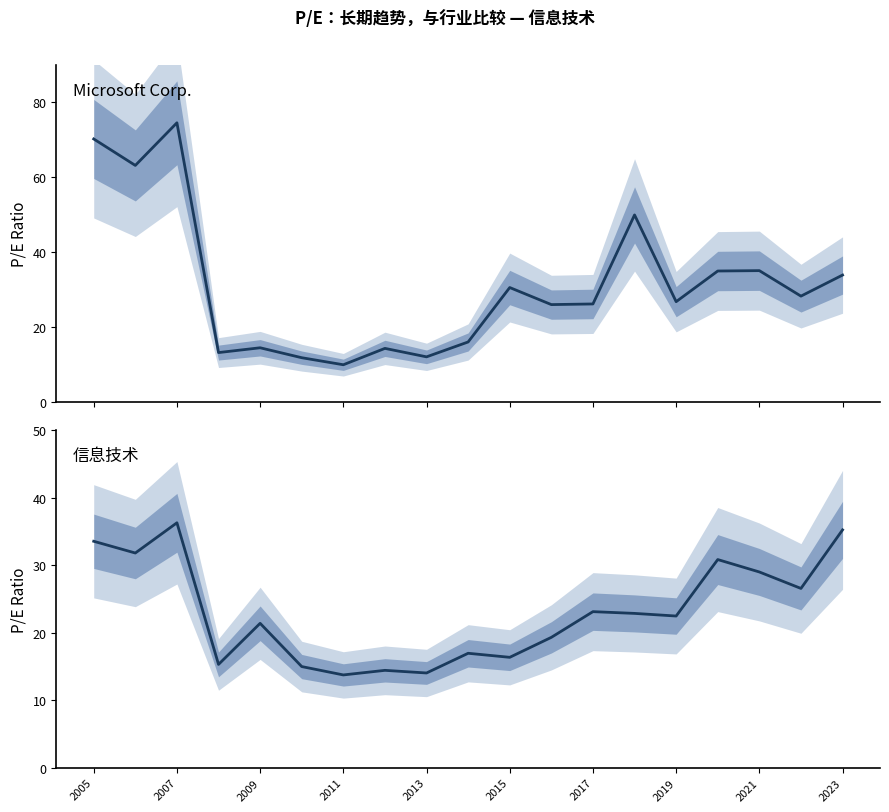

Which series has the widest spread of values?

Microsoft Corp.